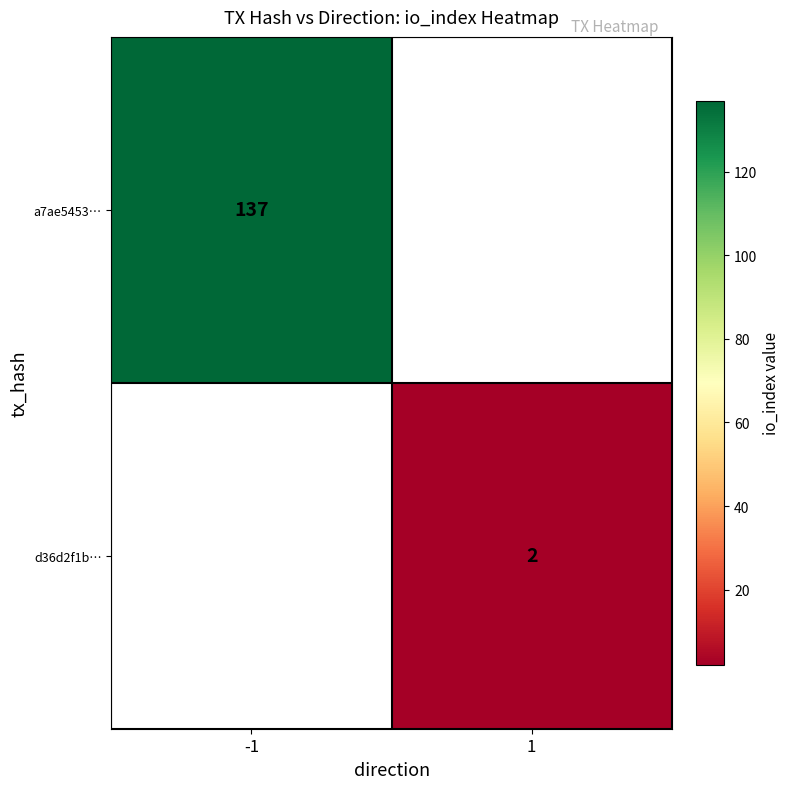

Is it true that a7ae5453… equals 241.0 at -1?

False